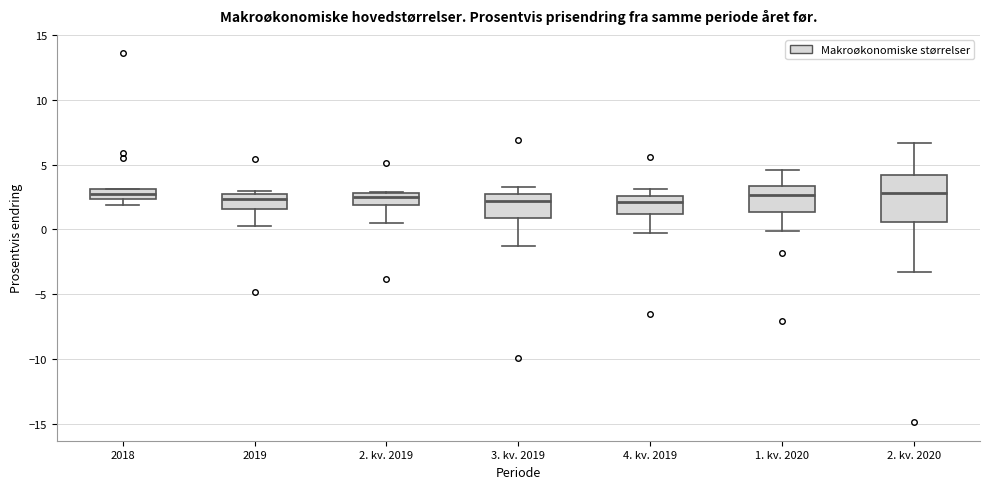

Reading left to right, transcribe this box plot: for each box, give where its median line is, the range the box spans, and where its two whiskers end, as read against the y-axis. The values are not printed on the chart, so give them approximately, as read against the axis.

2018: median 3.0 (inside the box), box 2.5 to 3.0, whiskers 2.0 to 3.0
2019: median 2.5 (just below the box's upper edge), box 1.5 to 2.5, whiskers 0.5 to 3.0
2. kv. 2019: median 2.5, box 2.0 to 3.0, whiskers 0.5 to 3.0
3. kv. 2019: median 2.0, box 1.0 to 2.5, whiskers -1.5 to 3.5
4. kv. 2019: median 2.0, box 1.0 to 2.5, whiskers -0.5 to 3.0
1. kv. 2020: median 2.5, box 1.5 to 3.5, whiskers 0.0 to 4.5
2. kv. 2020: median 3.0, box 0.5 to 4.0, whiskers -3.5 to 6.5